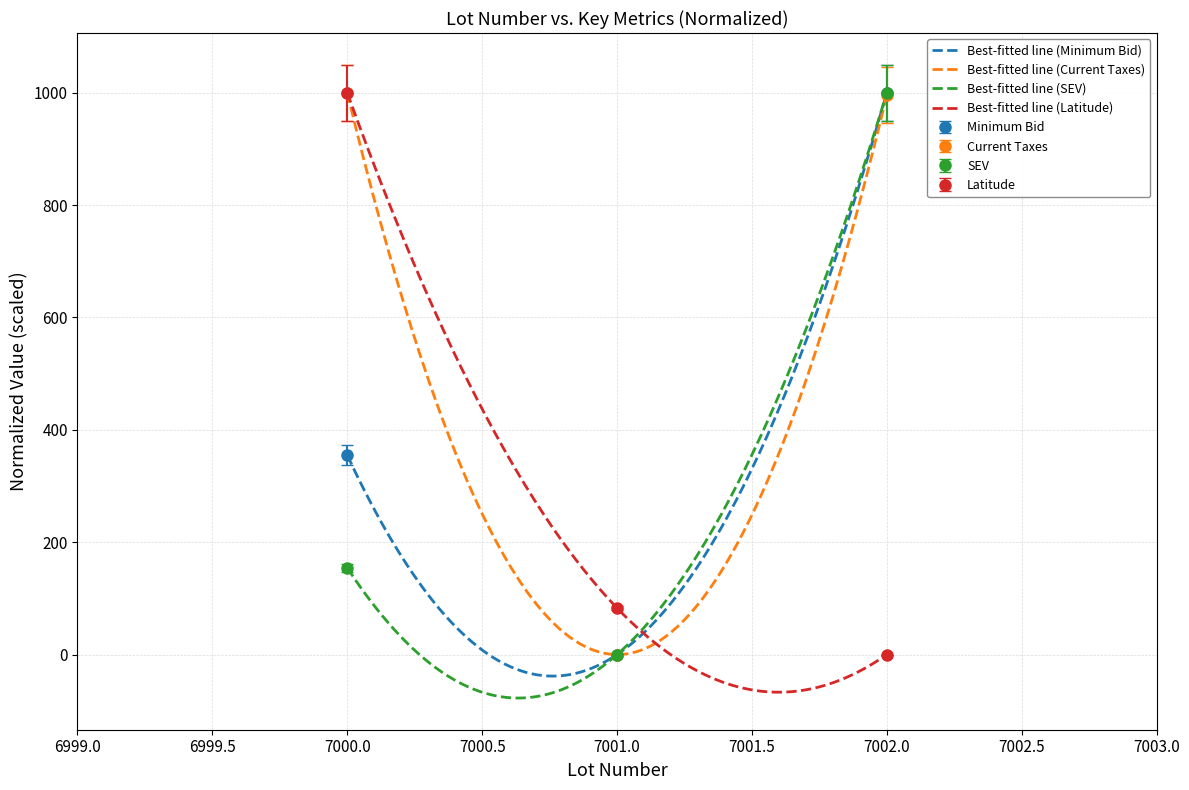

Count the number of categories in the chart.

3